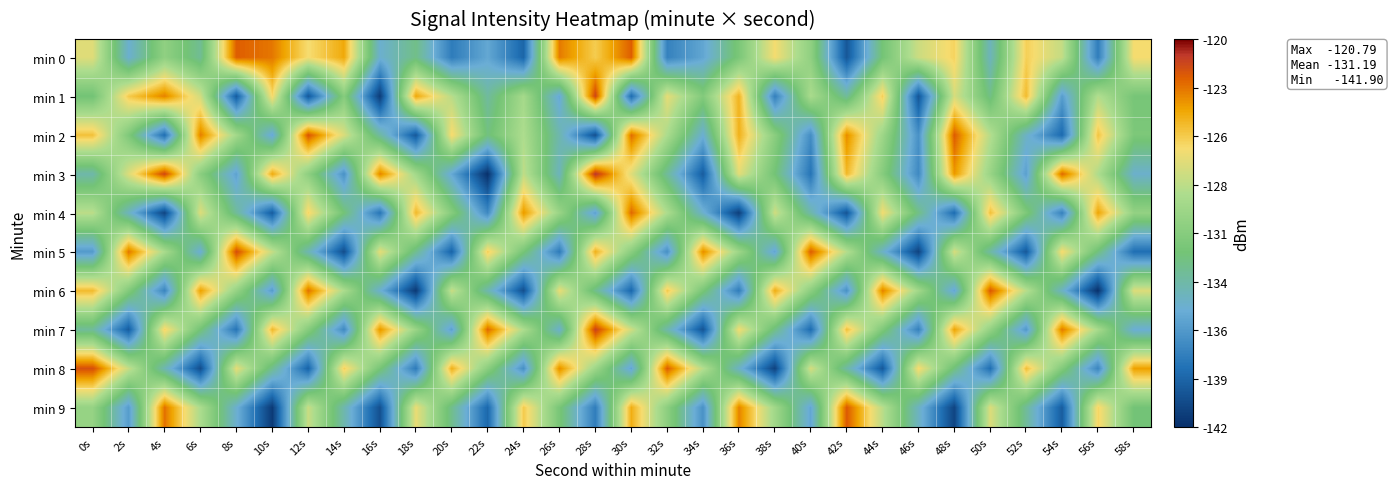

What is the difference between the highest and lowest values at 26s?

15.2